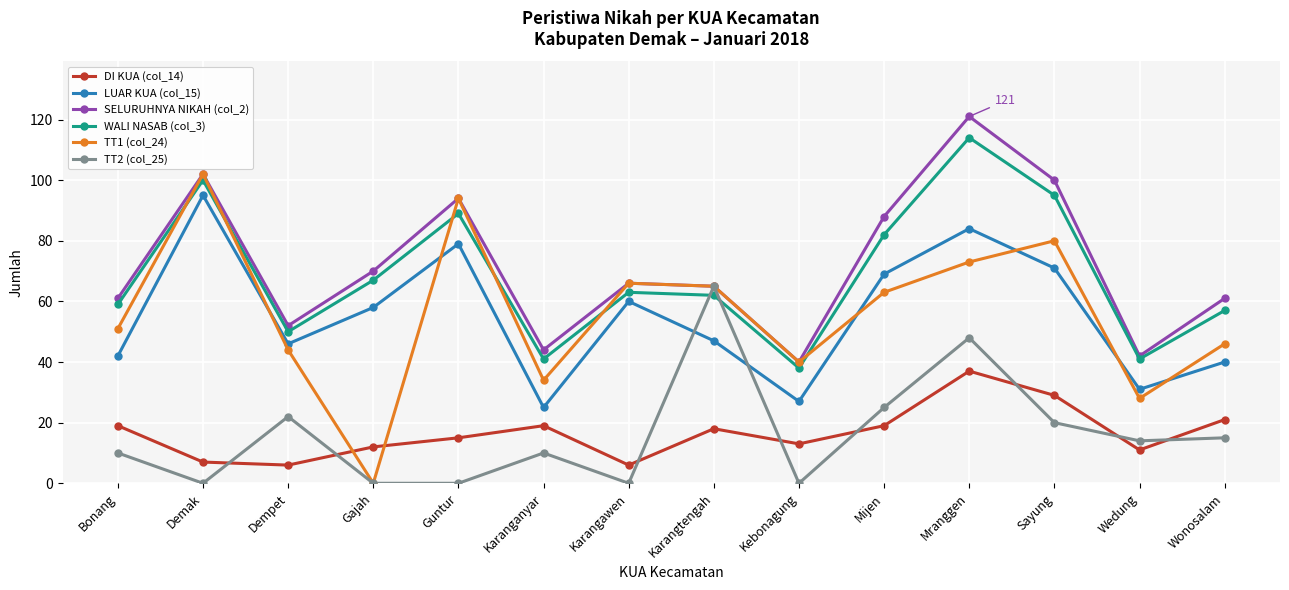

The value of SELURUHNYA NIKAH (col_2) at Mijen is 29. True or false?

False